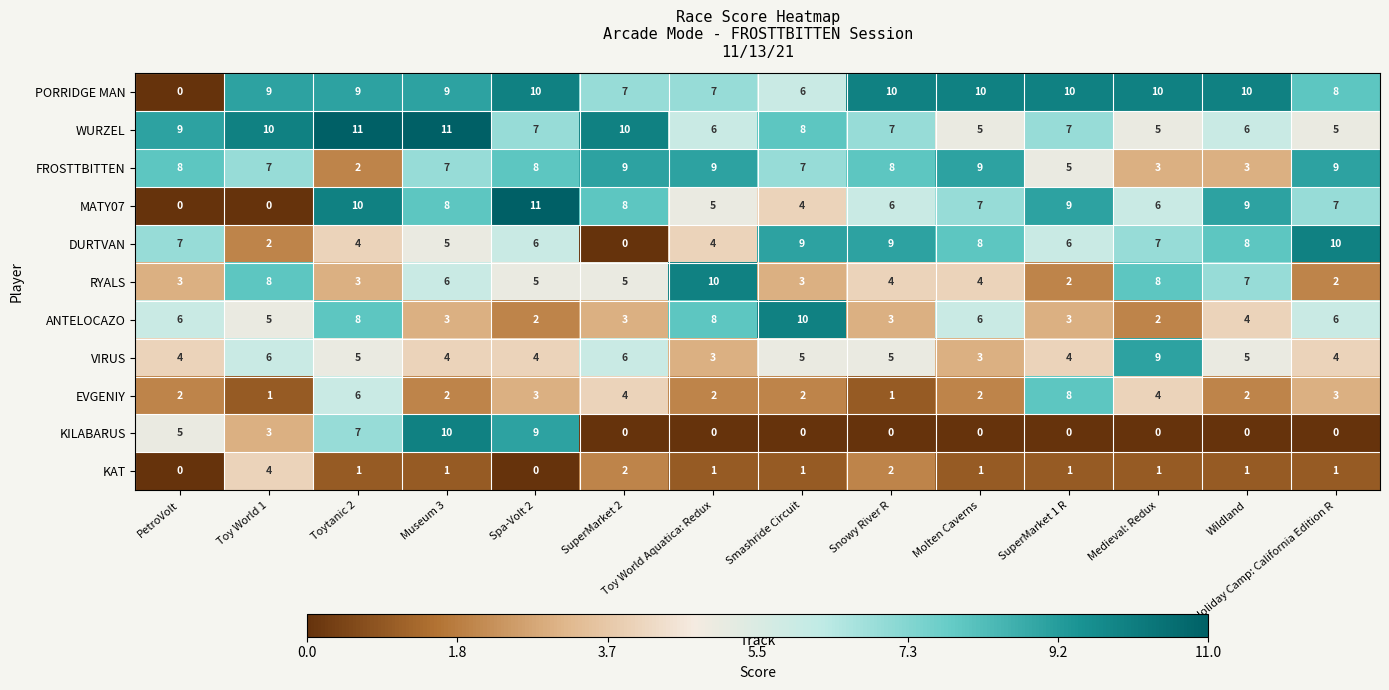

Which series has the largest range (max minus min)?

MATY07